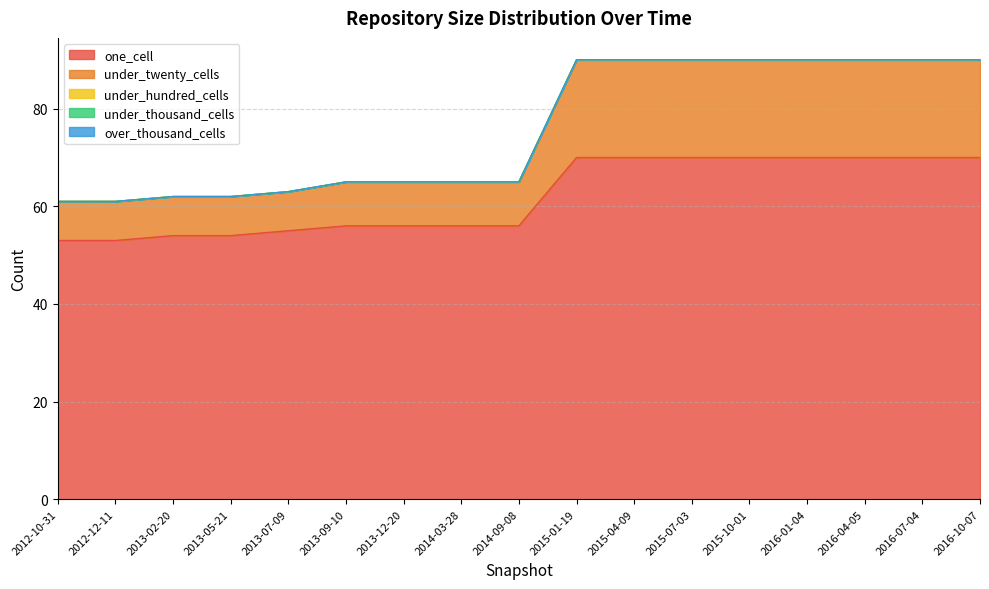

What is the difference between the one_cell values at 2016-04-05 and 2013-09-10?

14